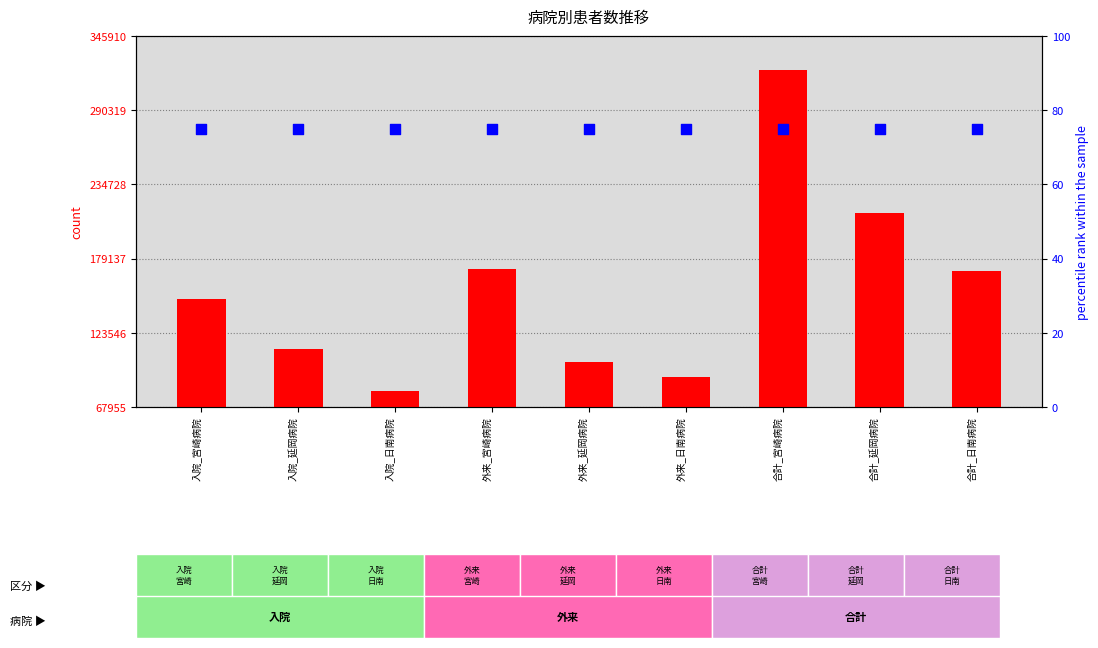

Is the value of count at 合計_延岡病院 greater than the value of percentile rank within the sample at 入院_宮崎病院?

Yes